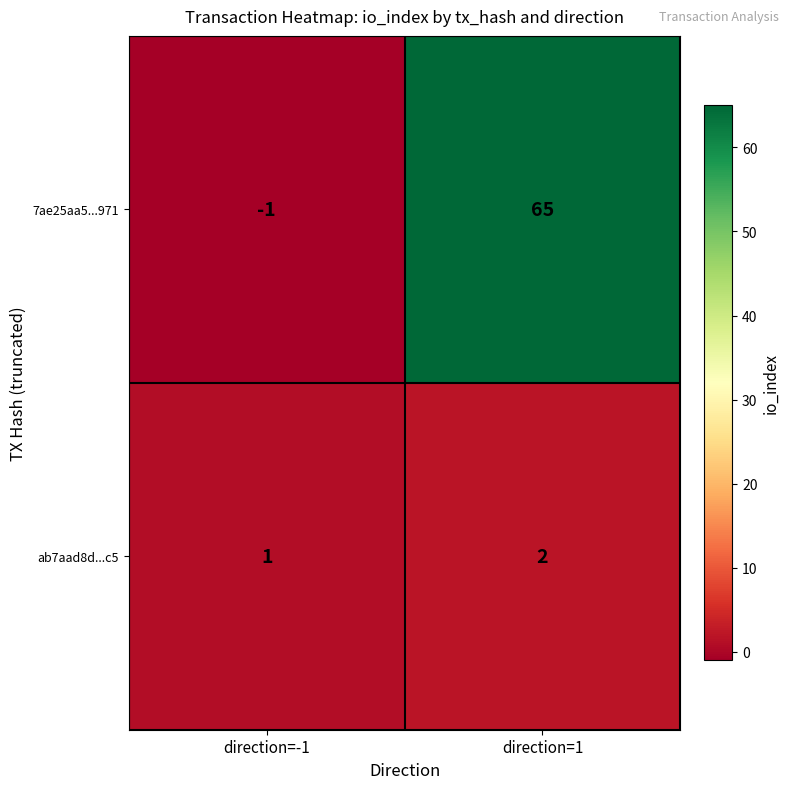

What value does the 7ae25aa5...971 series have at direction=1, to the nearest 5?

65